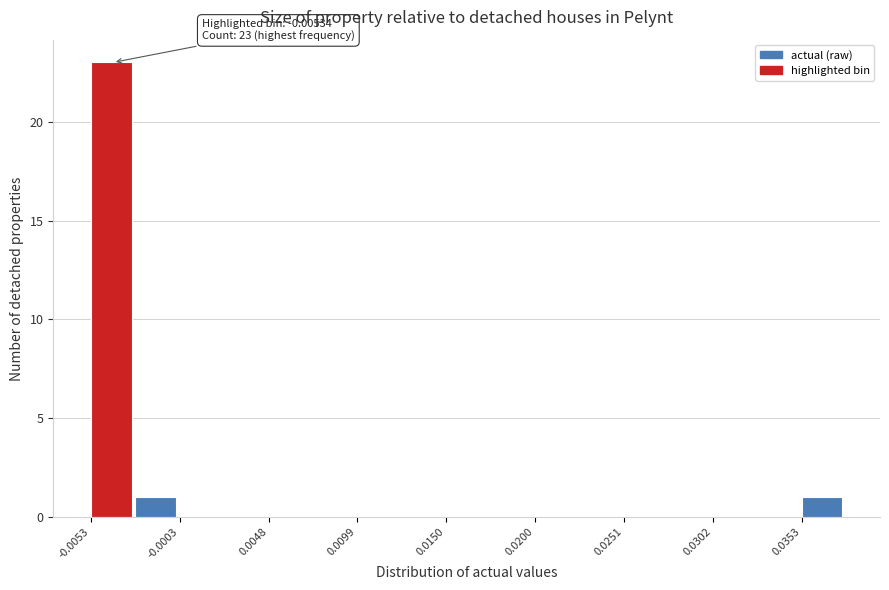

Around what value on the x-axis is the tallest bar? Give the approximate position of its centre, as read against the axis.

-0.004